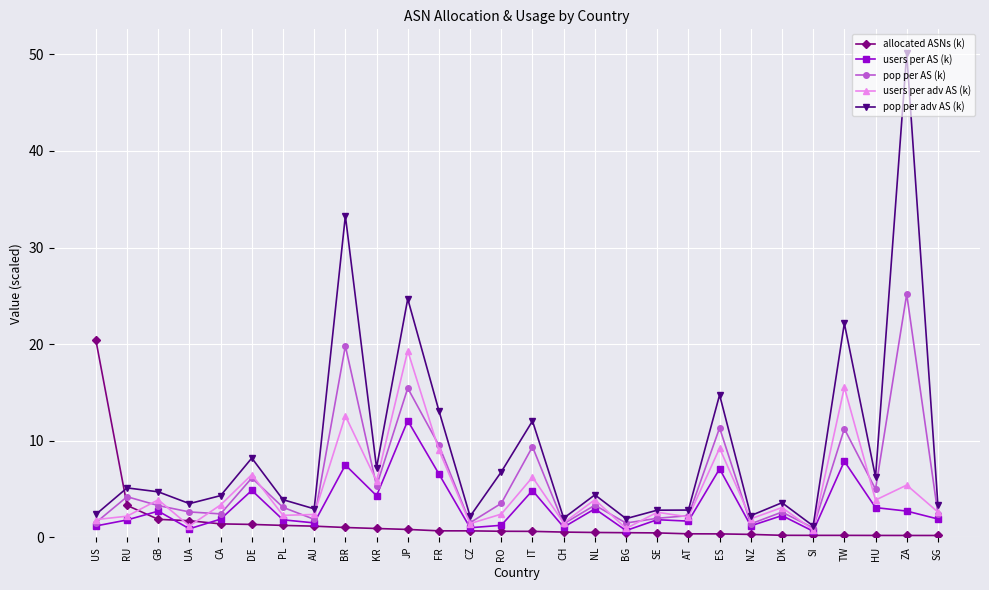

At which category does the chart reach its peak across all series?

ZA